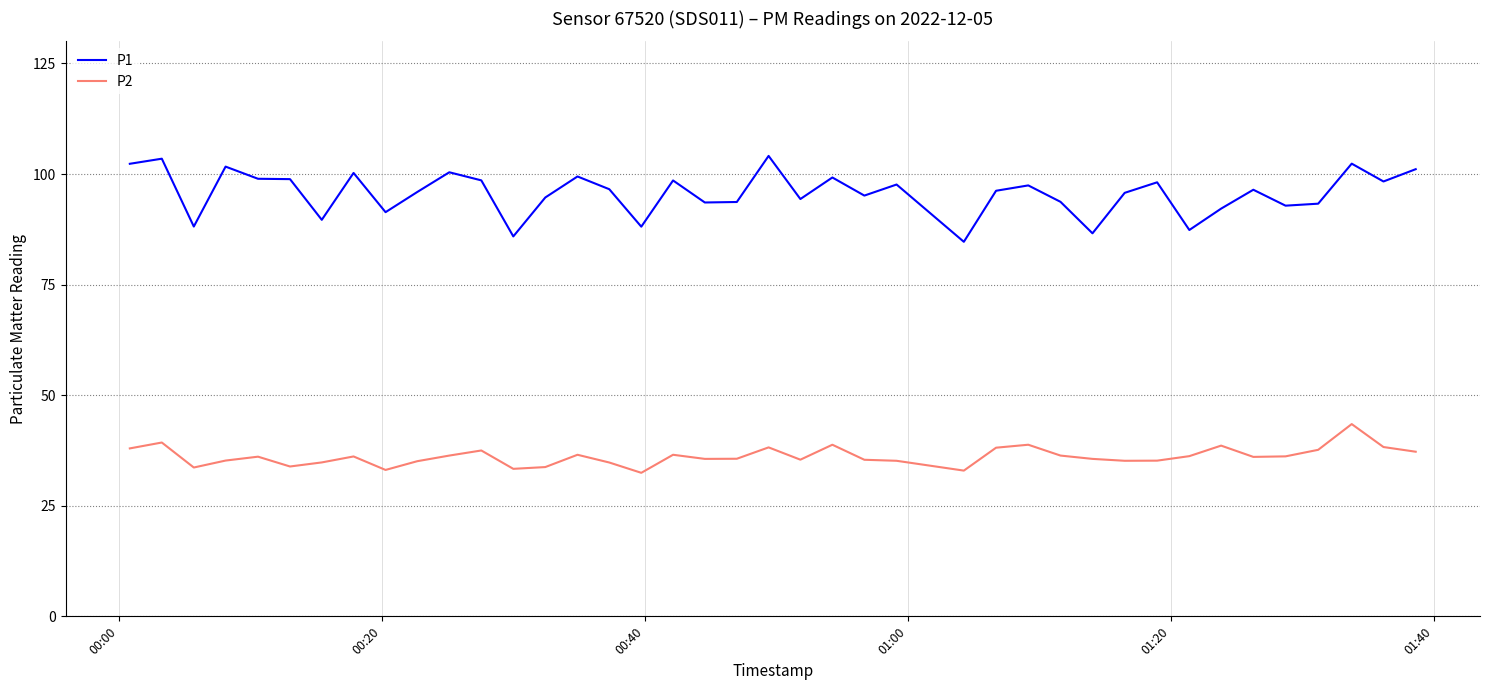

What is the minimum value for P1?

84.7